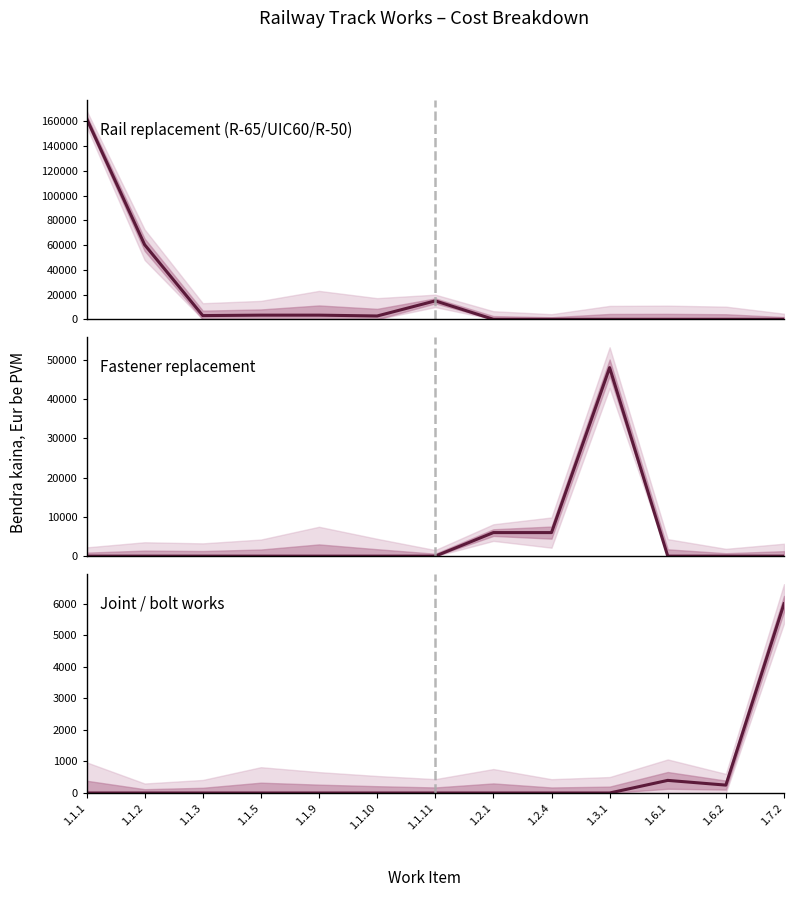

Reading left to right, transcribe all the data shown in this chart.

Rail replacement (R-65/UIC60/R-50): 1.1.1=162400	1.1.2=60300	1.1.3=3000	1.1.5=3360	1.1.9=3360	1.1.10=2680	1.1.11=14900	1.2.1=0	1.2.4=0	1.3.1=0	1.6.1=0	1.6.2=0	1.7.2=0
Fastener replacement: 1.1.1=0	1.1.2=0	1.1.3=0	1.1.5=0	1.1.9=0	1.1.10=0	1.1.11=0	1.2.1=6000	1.2.4=6000	1.3.1=48000	1.6.1=0	1.6.2=0	1.7.2=0
Joint / bolt works: 1.1.1=0	1.1.2=0	1.1.3=0	1.1.5=0	1.1.9=0	1.1.10=0	1.1.11=0	1.2.1=0	1.2.4=0	1.3.1=0	1.6.1=400	1.6.2=250	1.7.2=6000